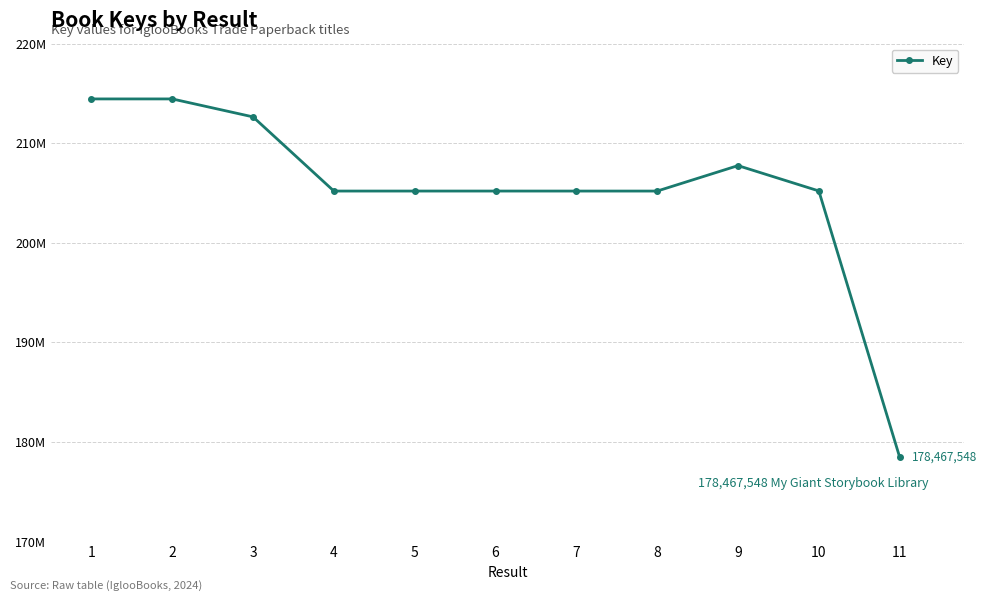

Is this an area chart (filled region under the line)?

No